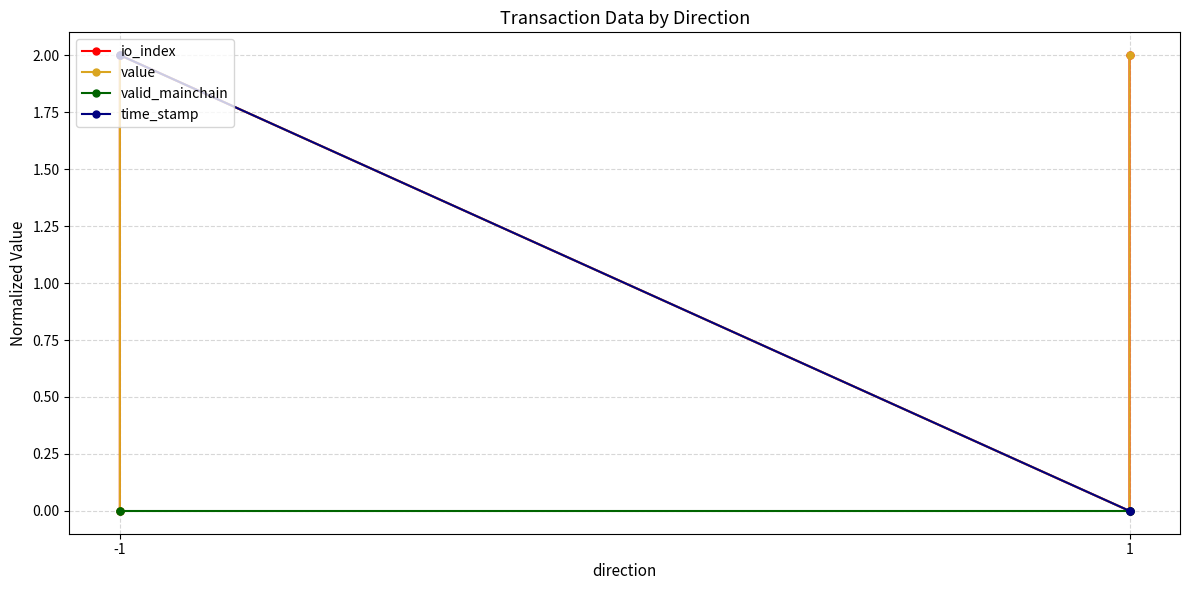

True or false: value and valid_mainchain cross at least once.

False